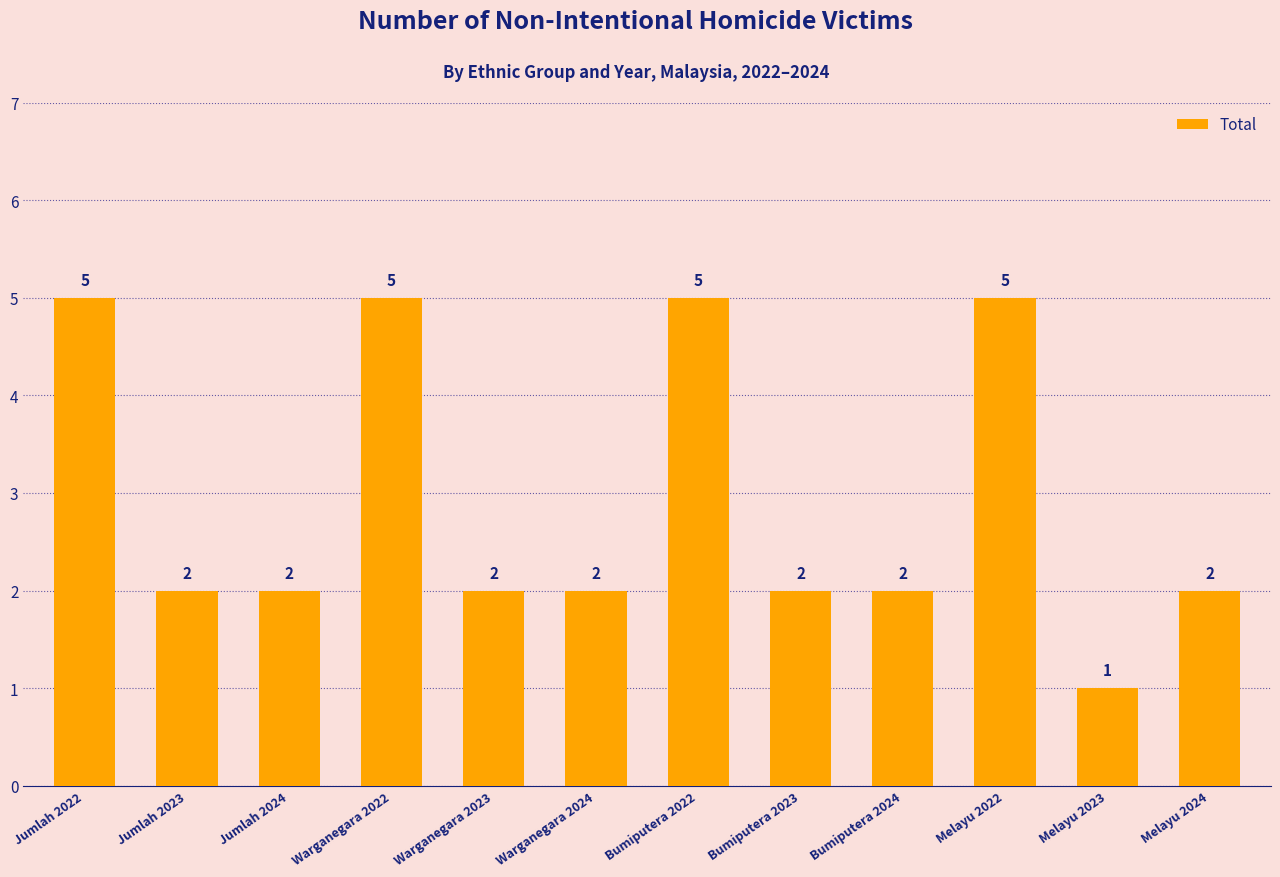

What is the sum of the values at Bumiputera 2024 and Warganegara 2023?

4